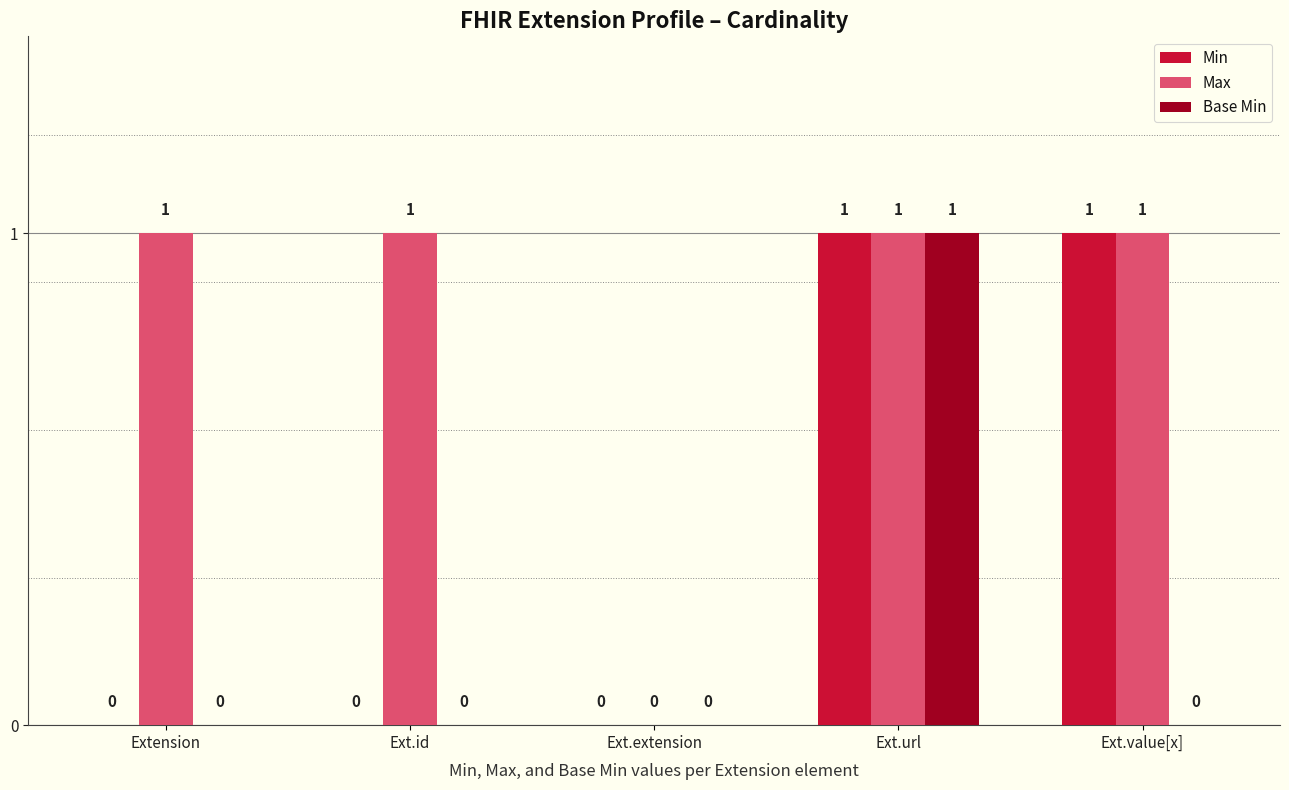

How many groups of bars are there?

5